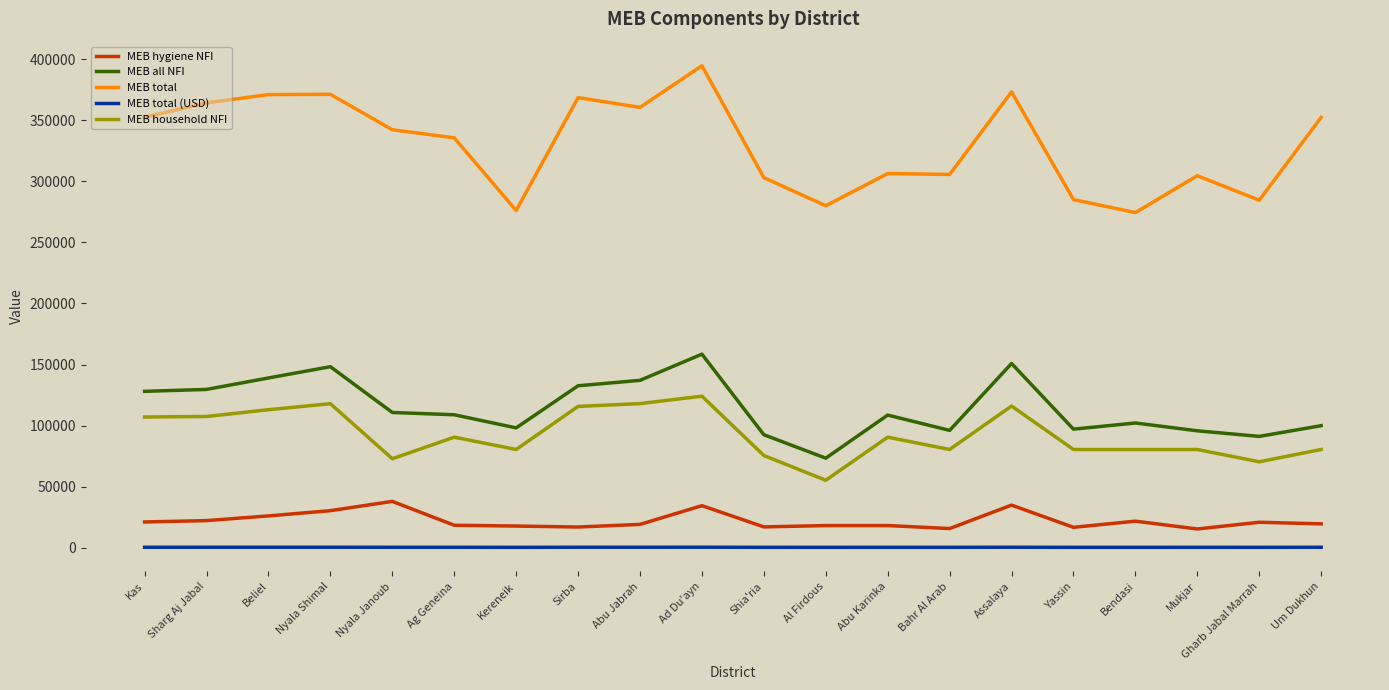

Which label corresponds to the largest value in the chart?

Ad Du'ayn